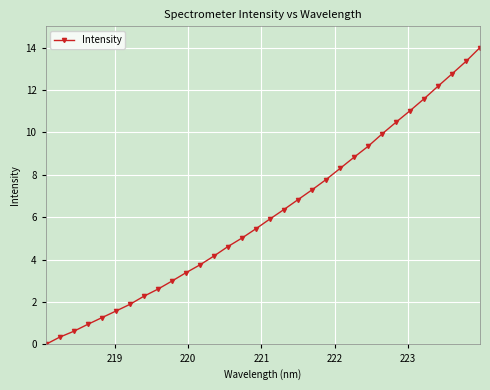

How many lines are shown in the chart?

1